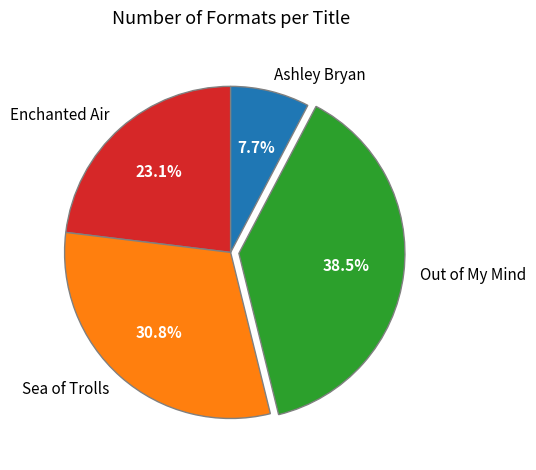

How many slices are in this pie chart?

4